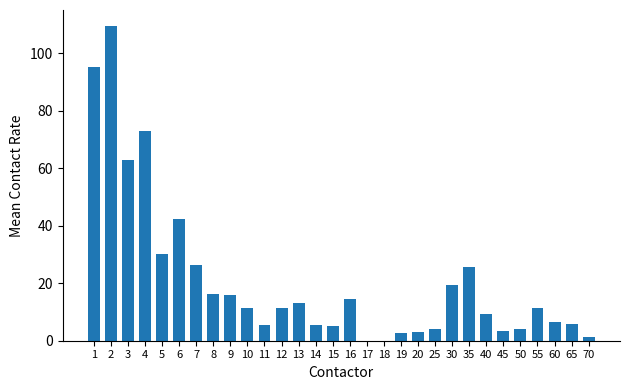

What is the sum of the values at 45 and 19?

6.1